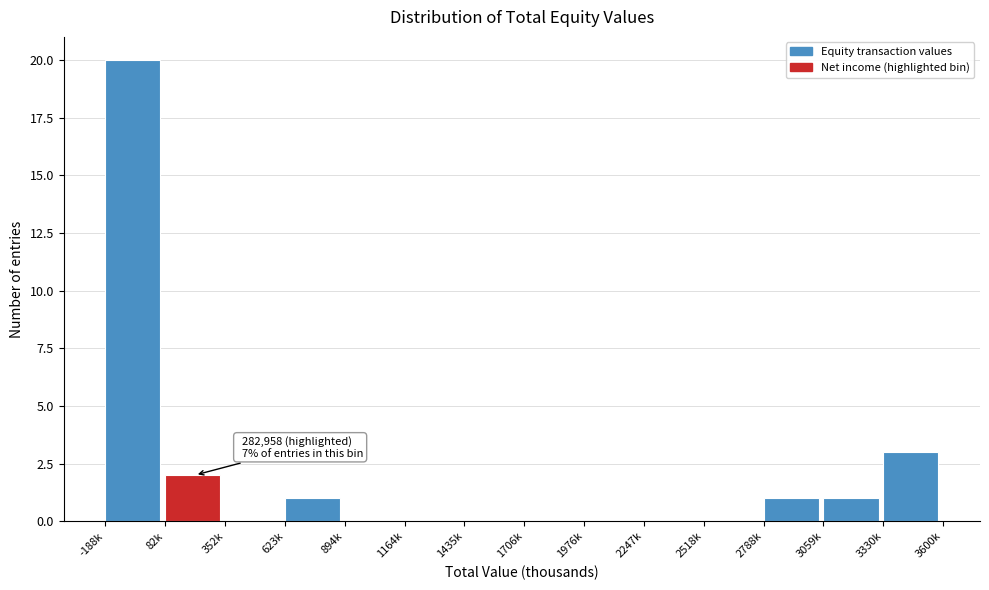

Reading right to left, list all the values displayed in this chart.

3330k=3	3059k=1	2788k=1	2518k=0	2247k=0	1976k=0	1706k=0	1435k=0	1164k=0	894k=0	623k=1	352k=0	82k=2	-188k=20